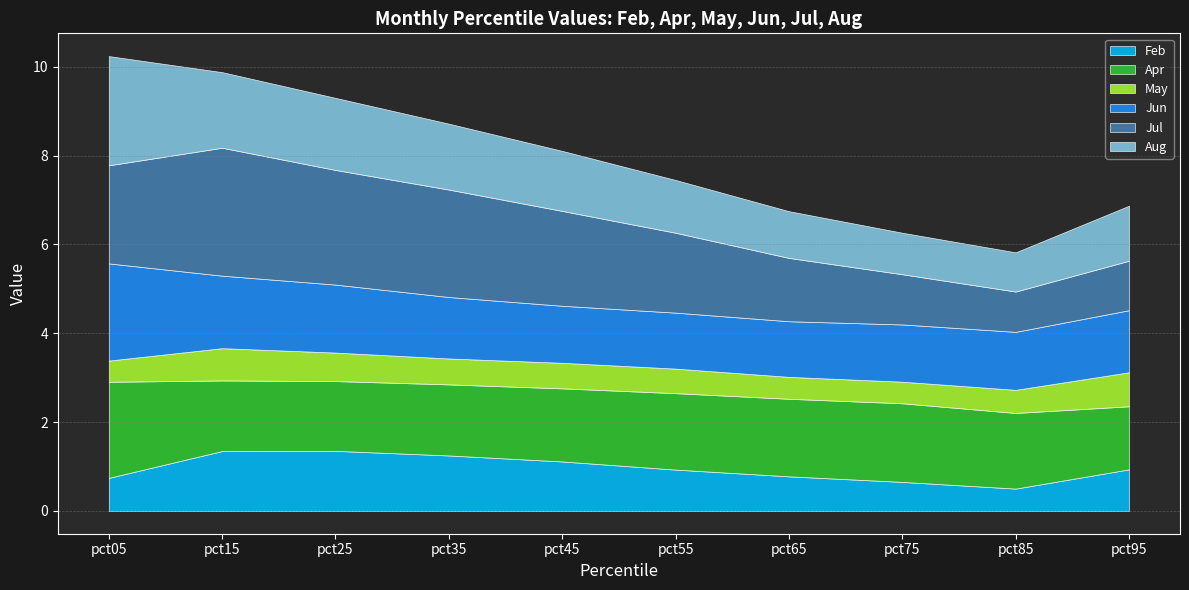

Reading left to right, what are all the values shown in this chart?

Feb: pct05=0.7	pct15=1.3	pct25=1.4	pct35=1.2	pct45=1.1	pct55=0.9	pct65=0.8	pct75=0.7	pct85=0.5	pct95=0.9
Apr: pct05=2.2	pct15=1.6	pct25=1.6	pct35=1.6	pct45=1.6	pct55=1.7	pct65=1.7	pct75=1.8	pct85=1.7	pct95=1.4
May: pct05=0.5	pct15=0.7	pct25=0.6	pct35=0.6	pct45=0.6	pct55=0.6	pct65=0.5	pct75=0.5	pct85=0.5	pct95=0.8
Jun: pct05=2.2	pct15=1.6	pct25=1.5	pct35=1.4	pct45=1.3	pct55=1.3	pct65=1.3	pct75=1.3	pct85=1.3	pct95=1.4
Jul: pct05=2.2	pct15=2.9	pct25=2.6	pct35=2.4	pct45=2.1	pct55=1.8	pct65=1.4	pct75=1.1	pct85=0.9	pct95=1.1
Aug: pct05=2.5	pct15=1.7	pct25=1.6	pct35=1.5	pct45=1.4	pct55=1.2	pct65=1.1	pct75=0.9	pct85=0.9	pct95=1.2